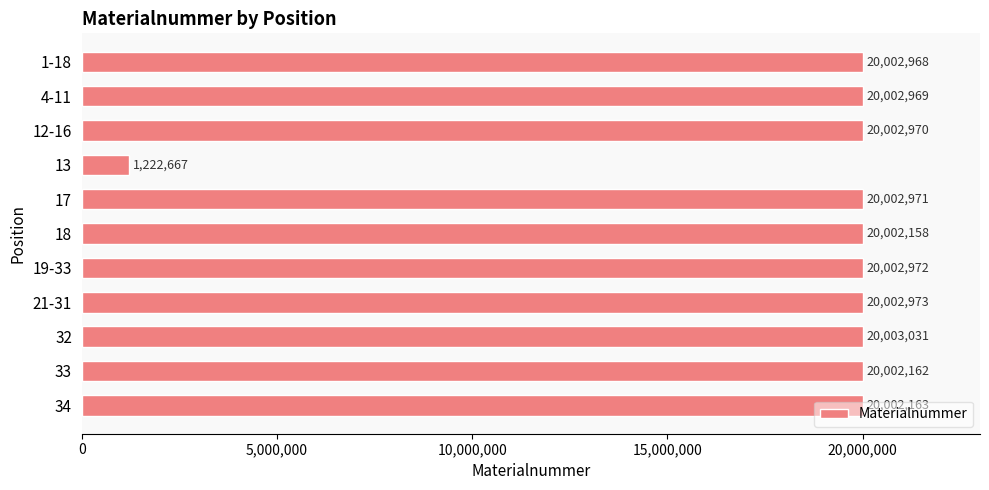

At which category does the chart reach its minimum across all series?

13